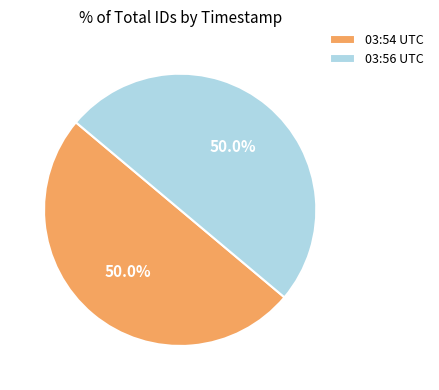

What portion of the pie excludes 03:56 UTC?

50.0%